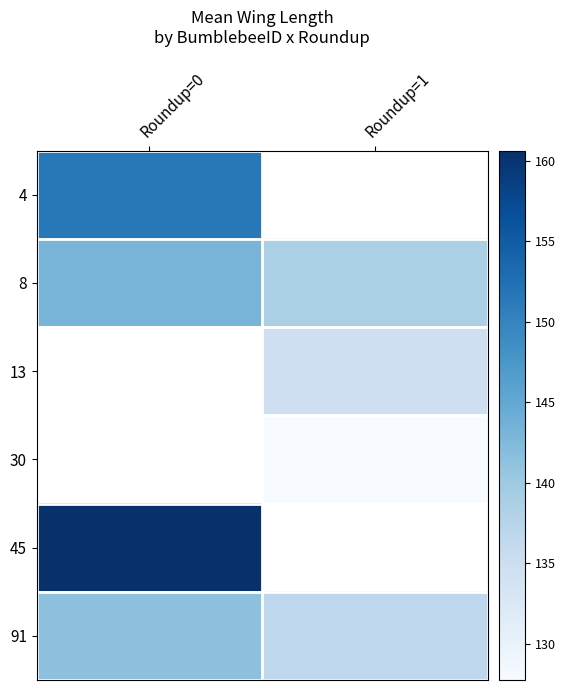

Is it true that 91 equals 84.5 at Roundup=1?

False